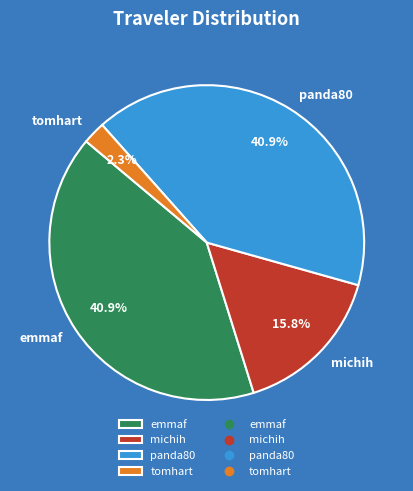

What is the smallest slice in the pie chart?

tomhart